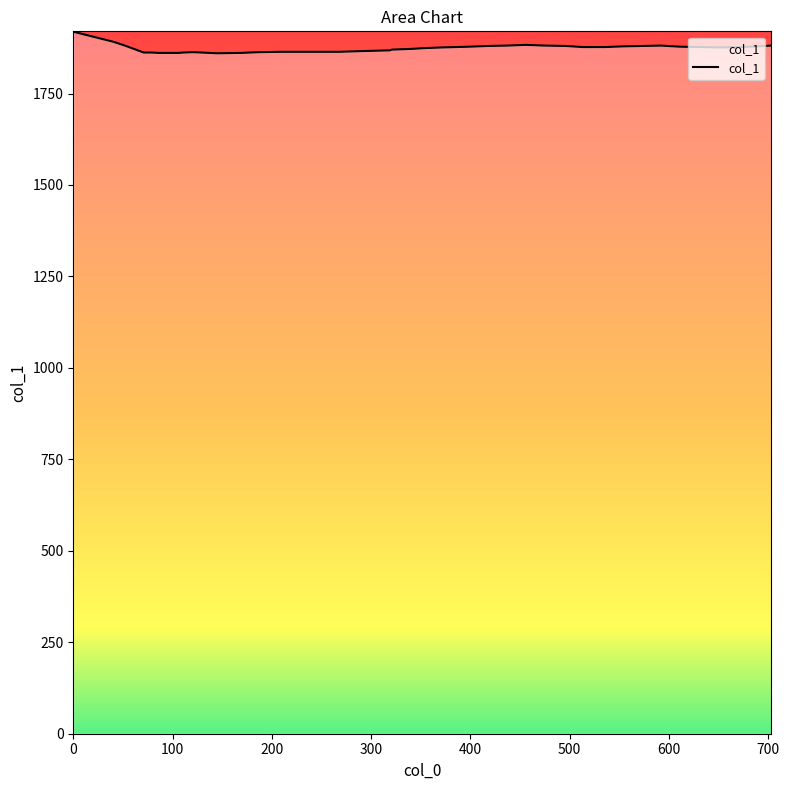

What is the minimum value shown in the chart?

1860